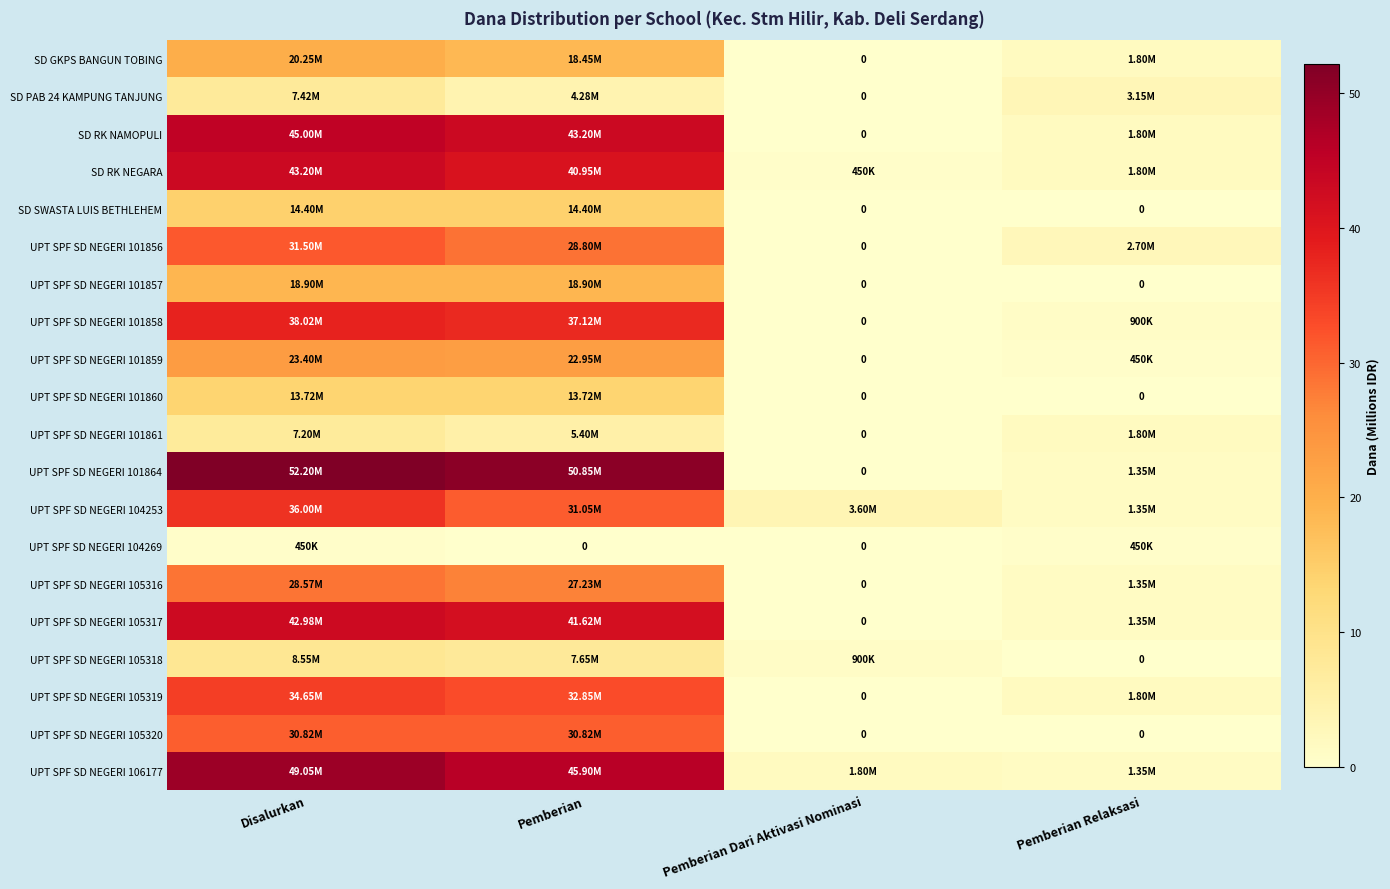

Count the number of data series in this chart.

20